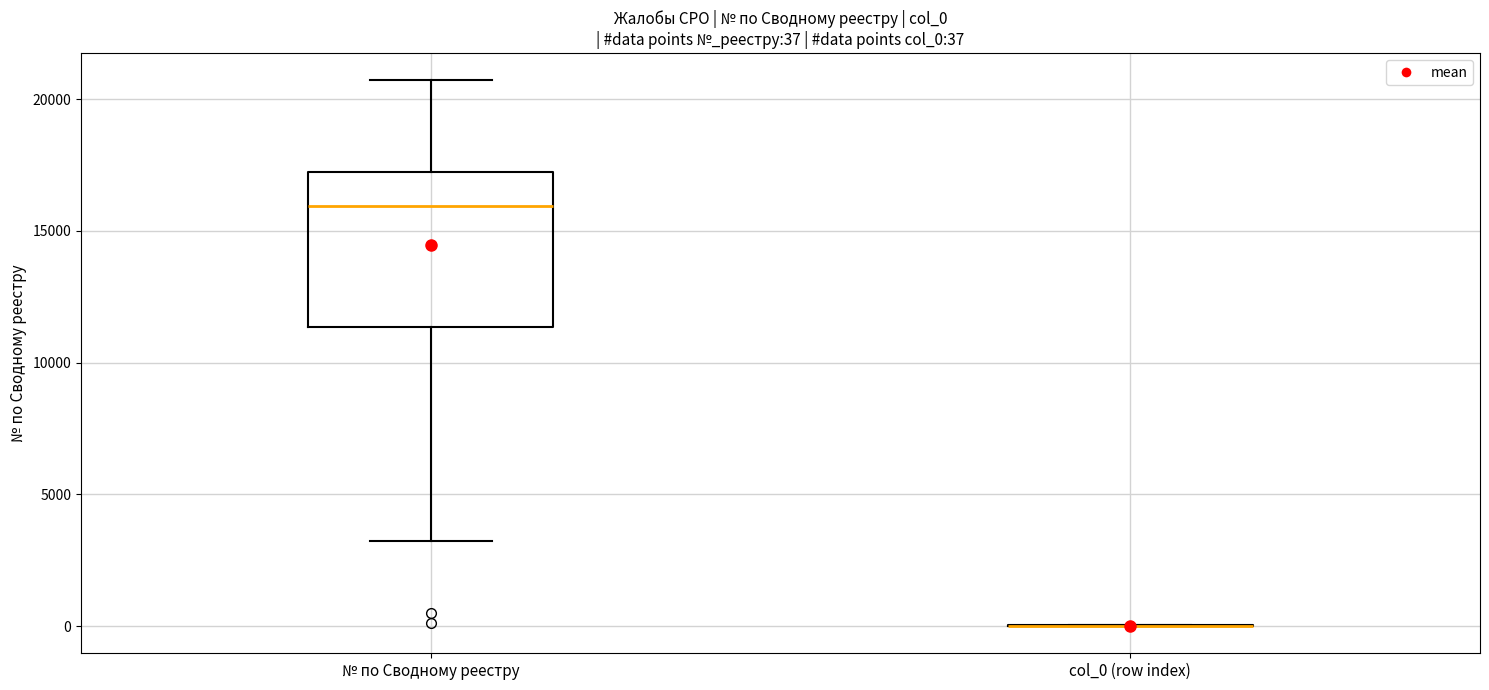

Comparing the boxes themselves (not the whiskers), which one is the tallest?

№ по Сводному реестру